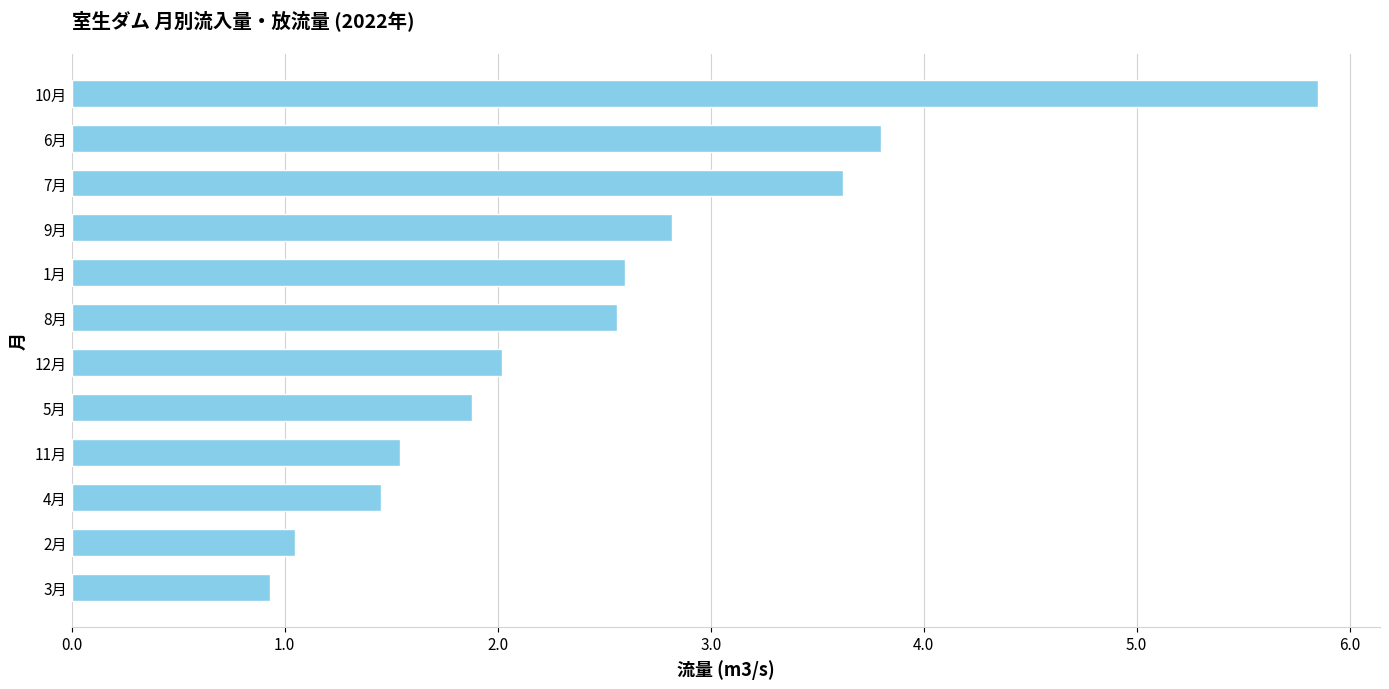

Is it true that the value at 6月 is 1.3?

False